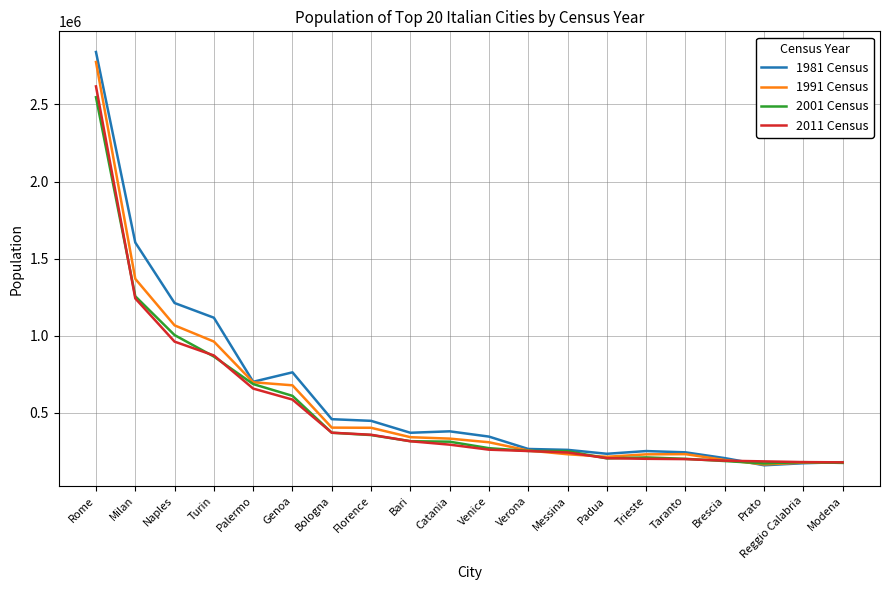

What is the total value across all series at Bologna?

1606012